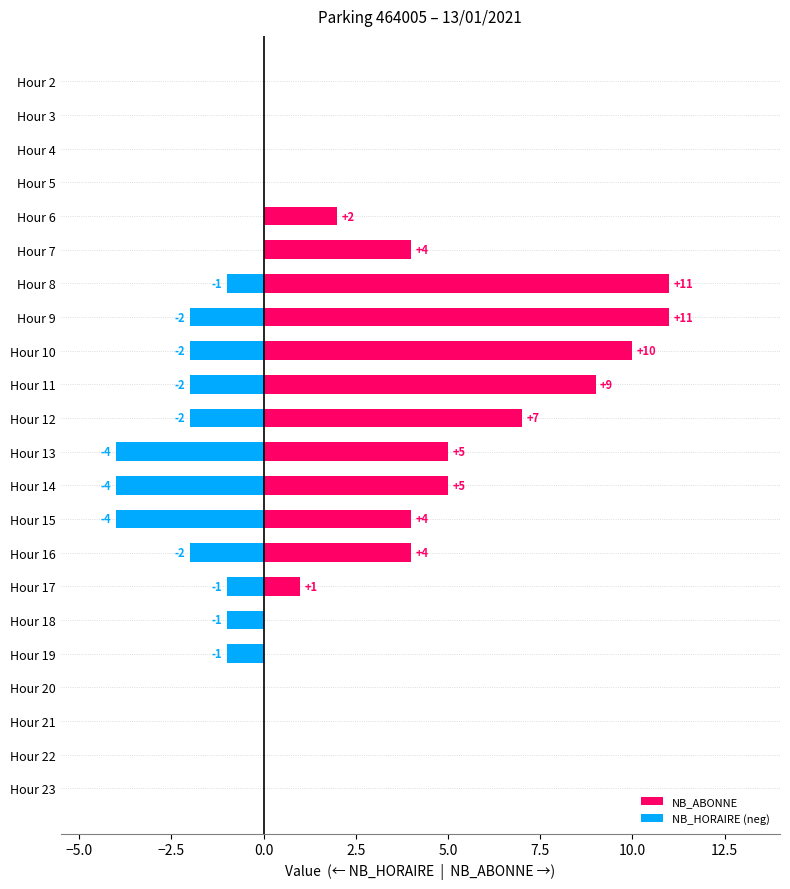

Which series has the widest spread of values?

NB_ABONNE